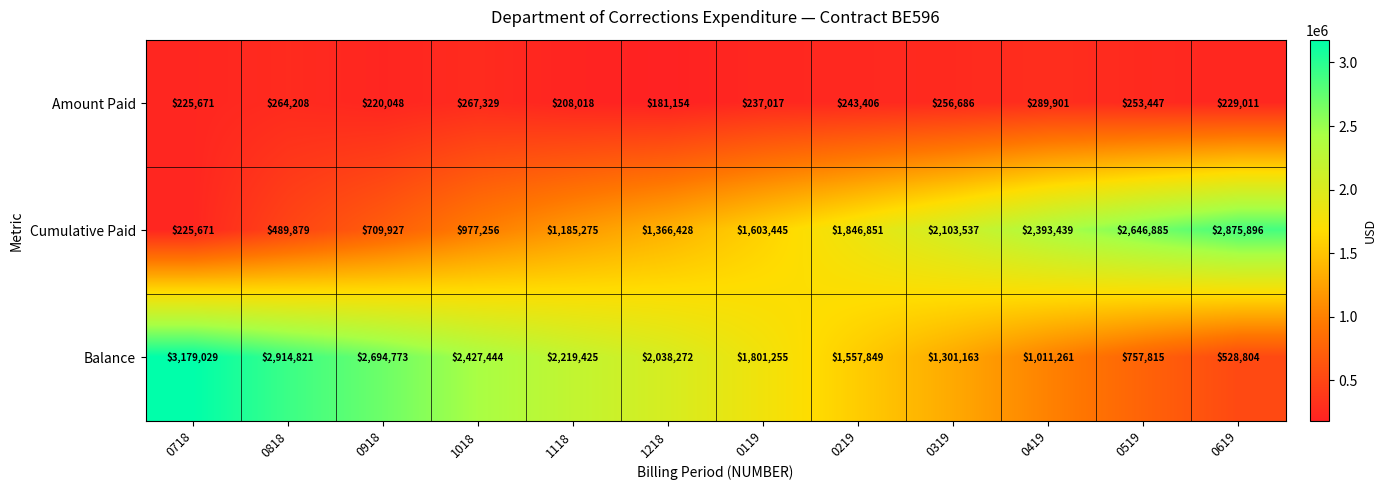

What is the difference between the Amount Paid values at 0119 and 0818?

27191